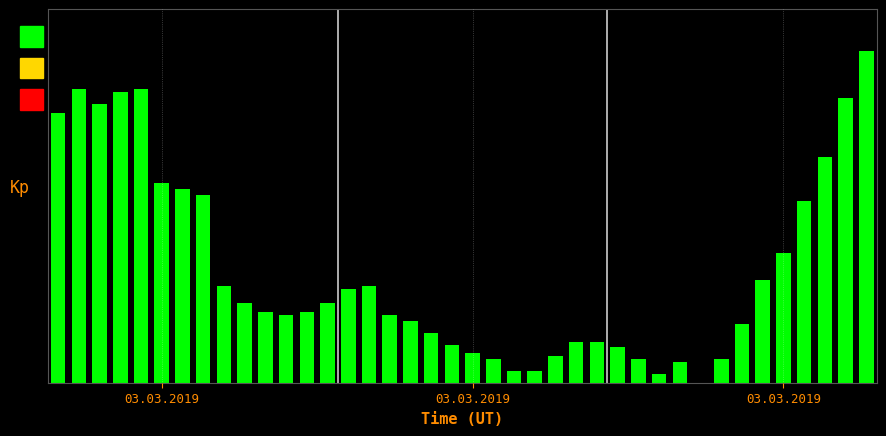

Are the bars horizontal?

No